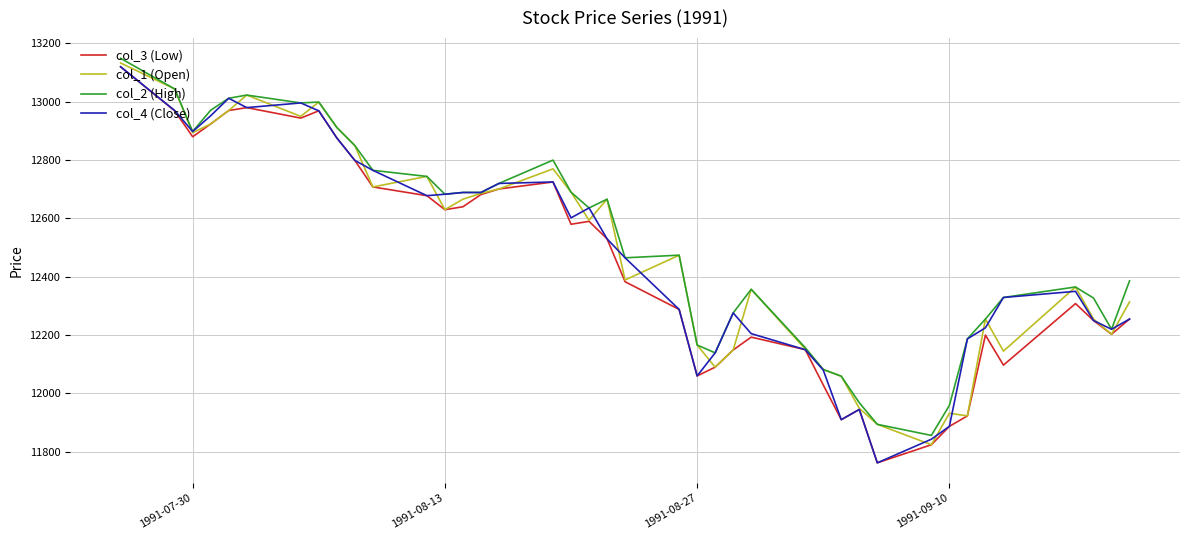

What is the maximum value for col_4 (Close)?

13120